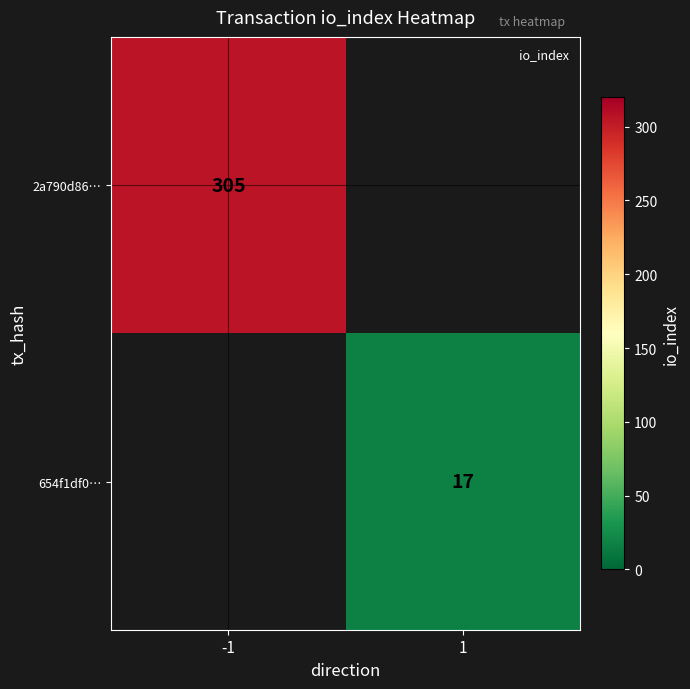

The 654f1df0… series shows 12 at 1. True or false?

False